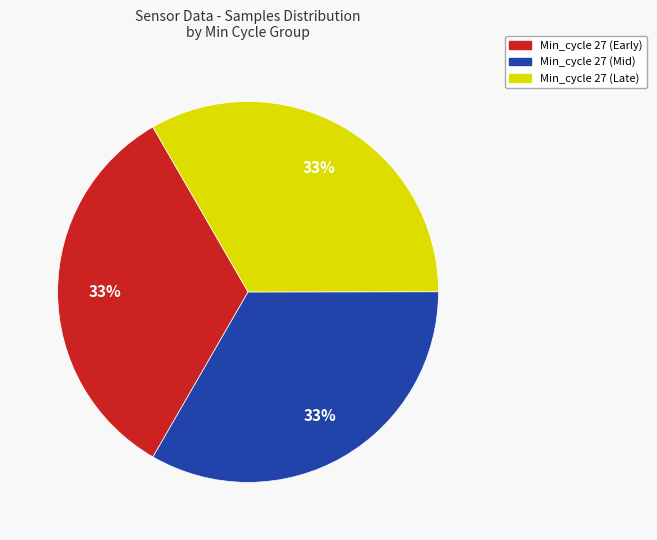

Is there any slice that represents more than half of the pie?

No